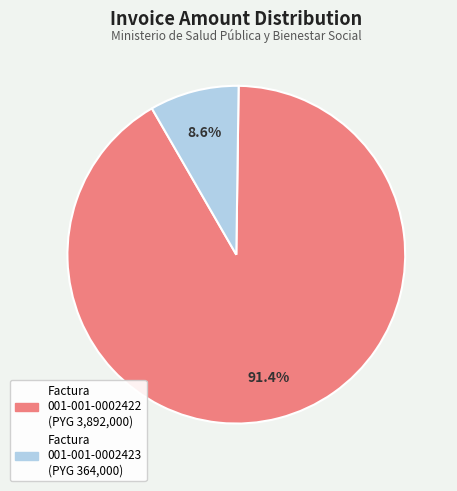

Is there a majority slice in this chart?

Yes